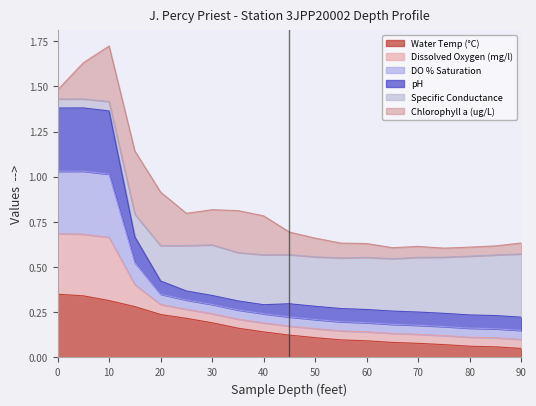

Count the Water Temp (°C) values in the range 0 to 1.

19